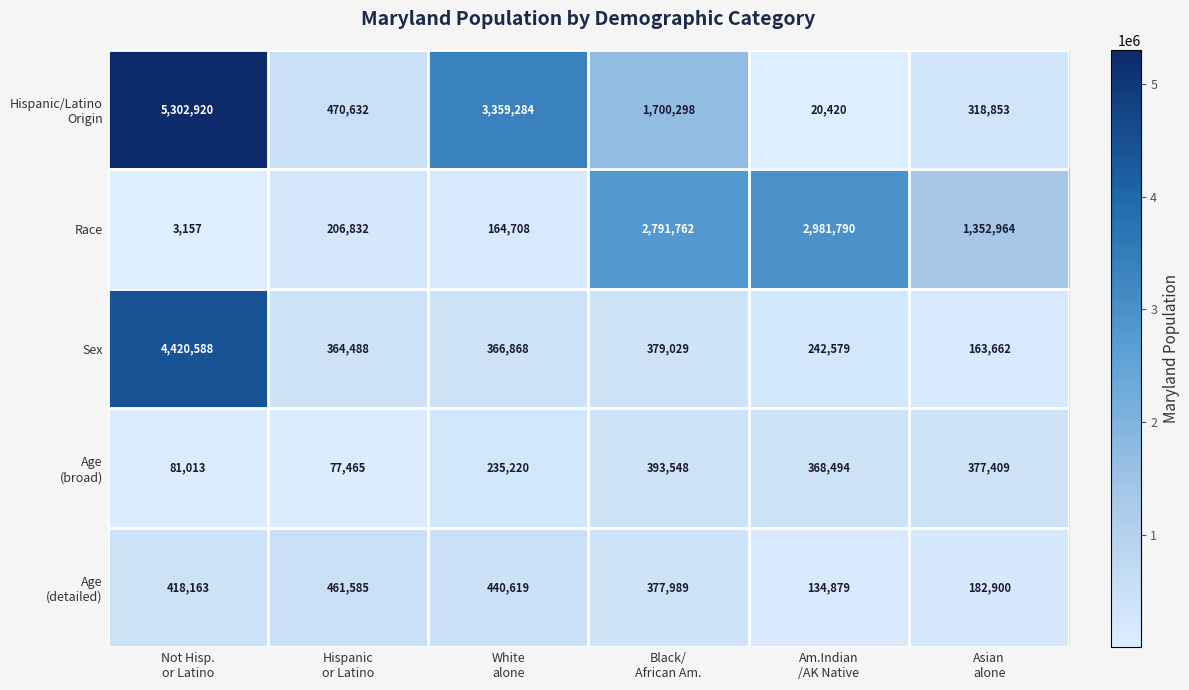

What is the maximum value shown in the chart?

5302920